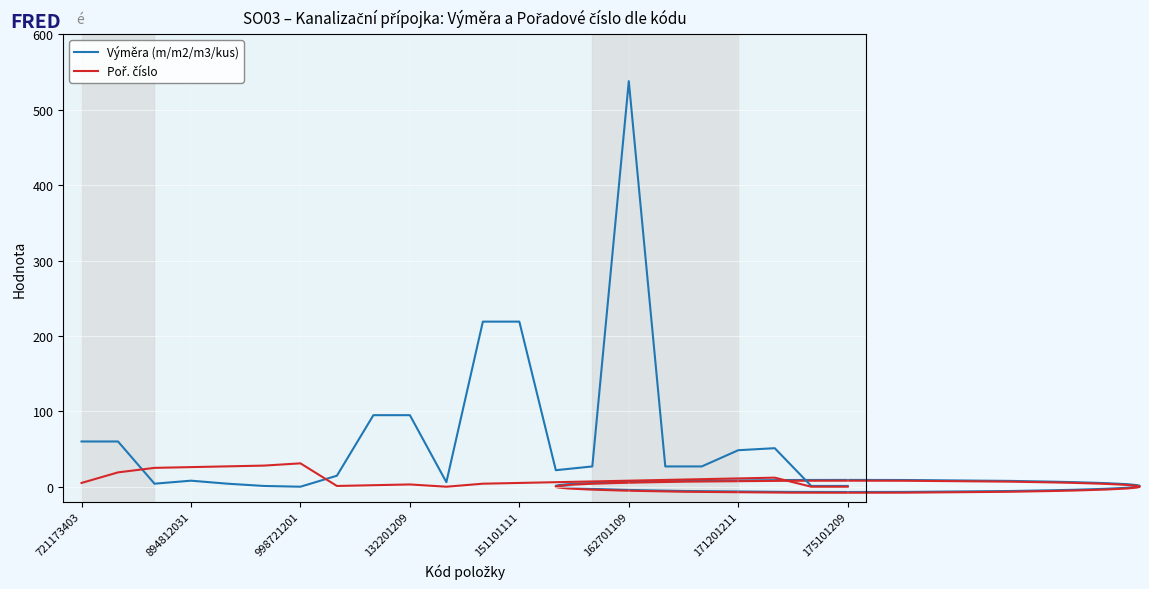

Which series has the largest range (max minus min)?

Výměra (m/m2/m3/kus)